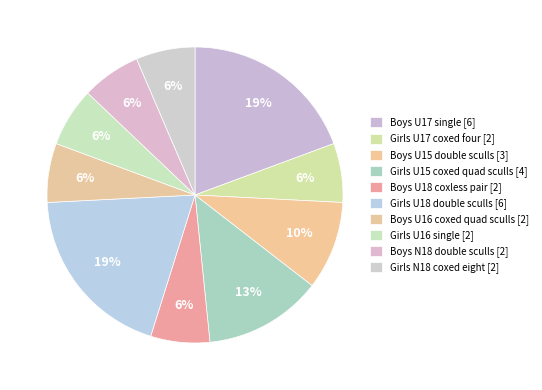

To the nearest percent, what is the difference between the largest and smallest slice percentages?

13%